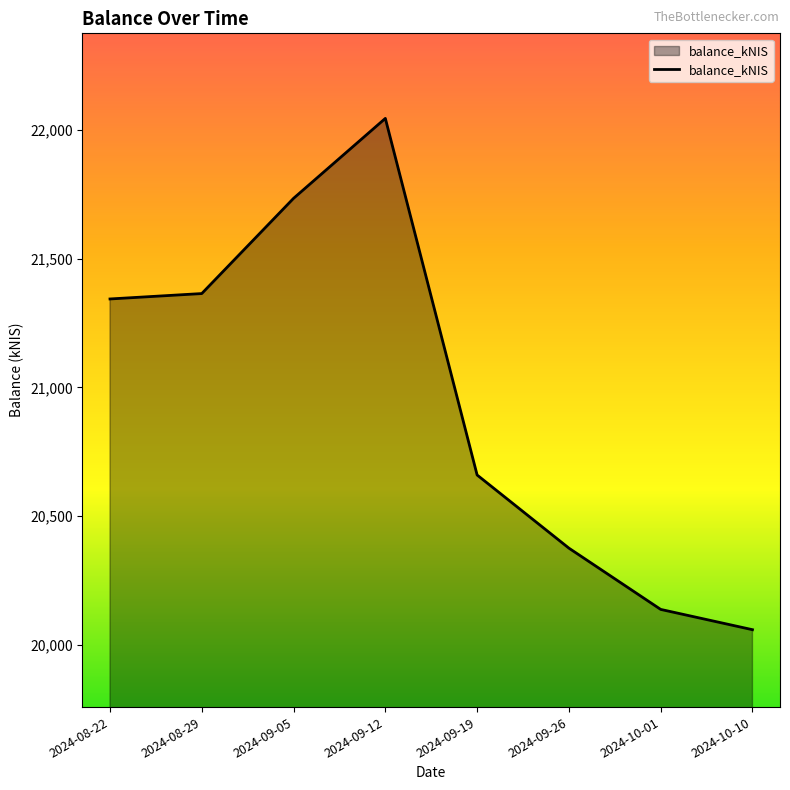

The value at 2024-10-10 is 32835.2. True or false?

False